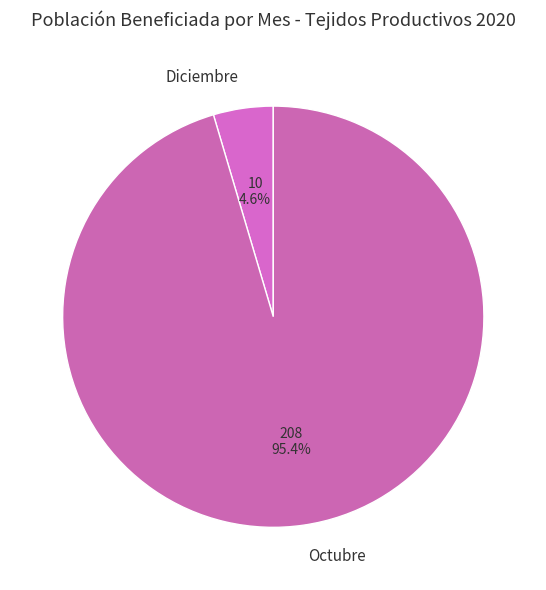

Count the number of slices in the pie.

2